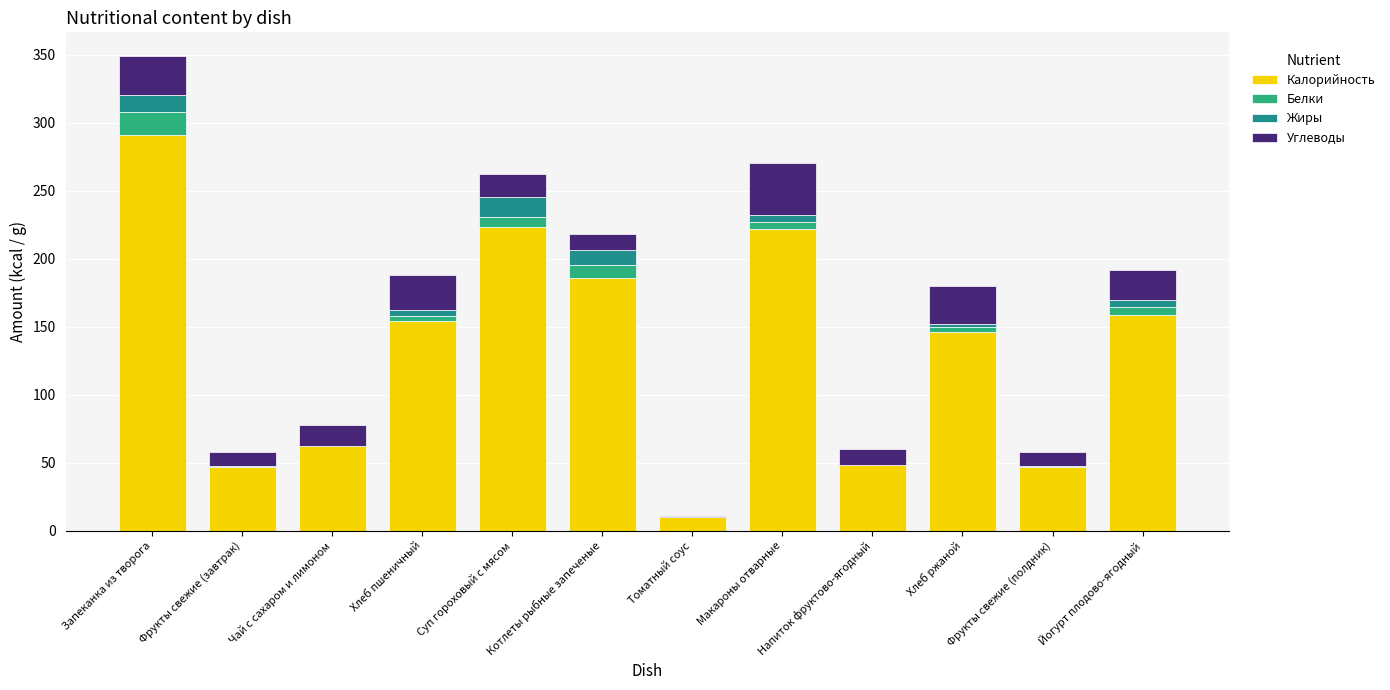

How many series are shown in this chart?

4